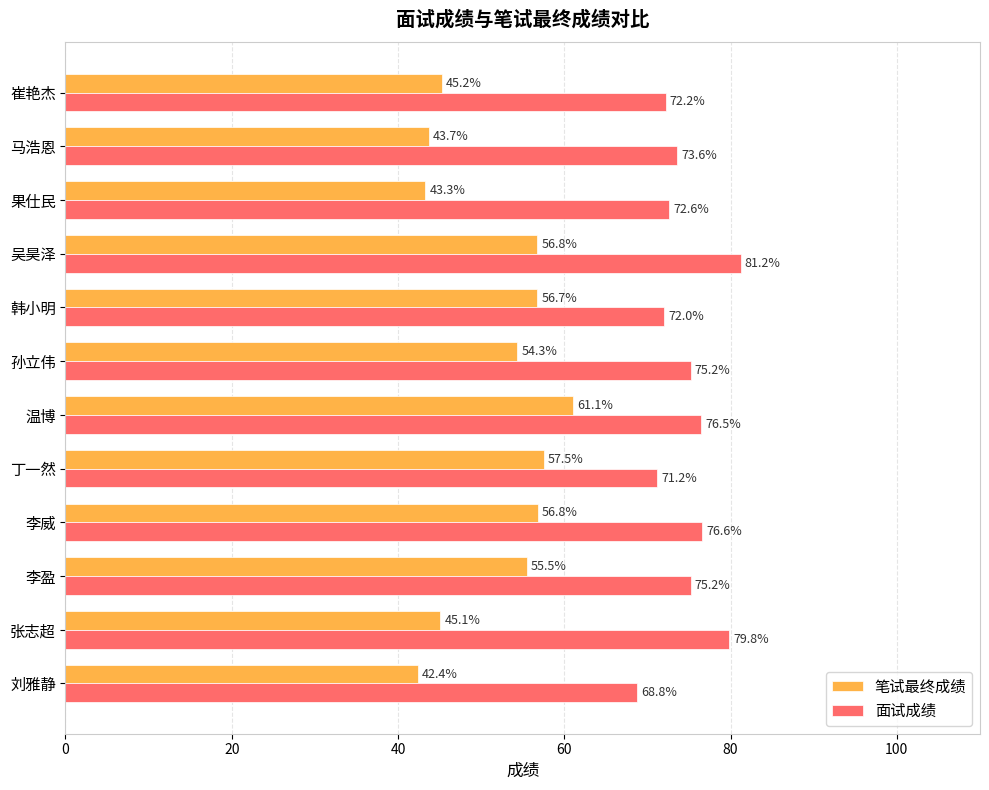

Which series changed the most between 崔艳杰 and 韩小明?

笔试最终成绩